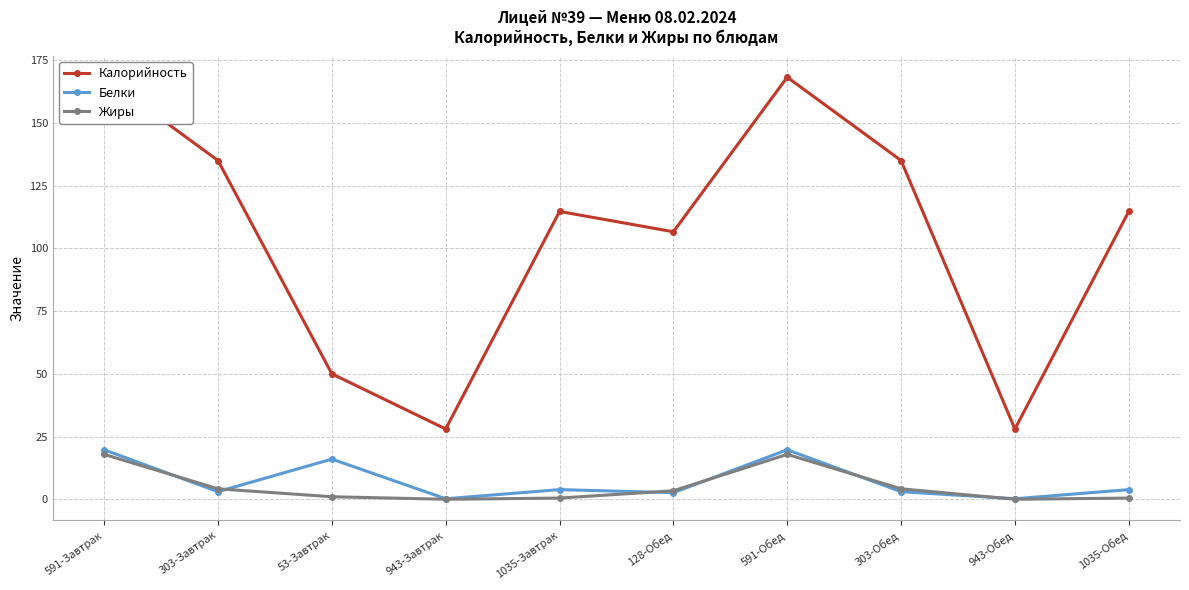

Which series changed the most between 303-Завтрак and 943-Завтрак?

Калорийность